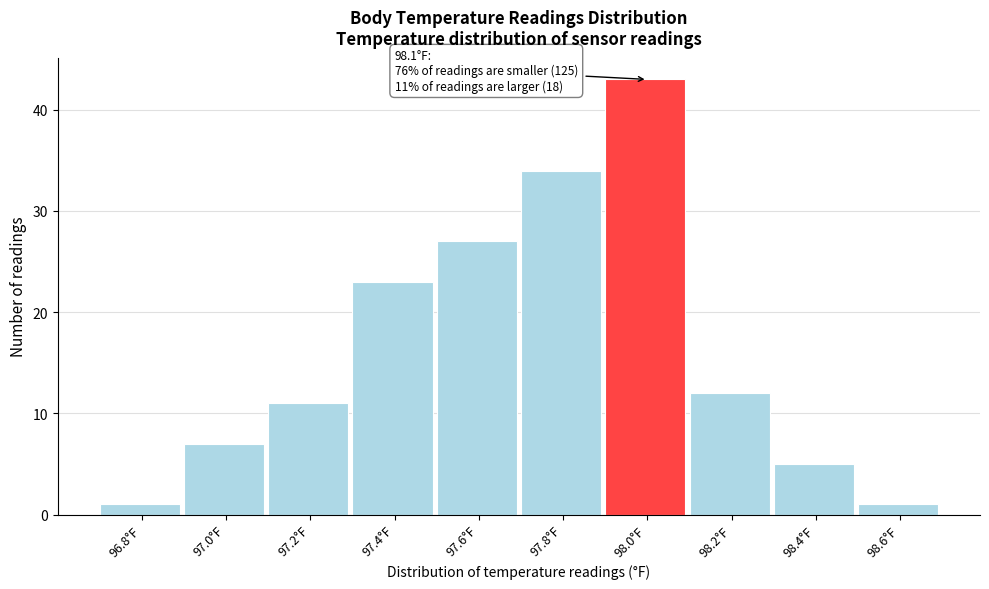

Over which range of the x-axis is the bar tallest?

97.9 to 98.1